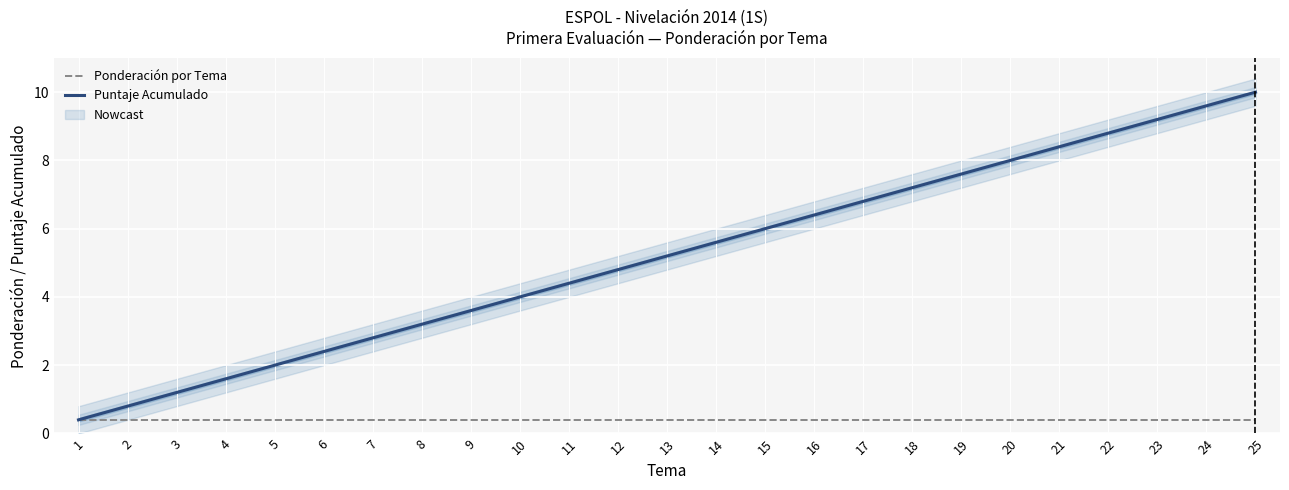

What are all the series names shown in the legend?

Ponderación por Tema, Puntaje Acumulado